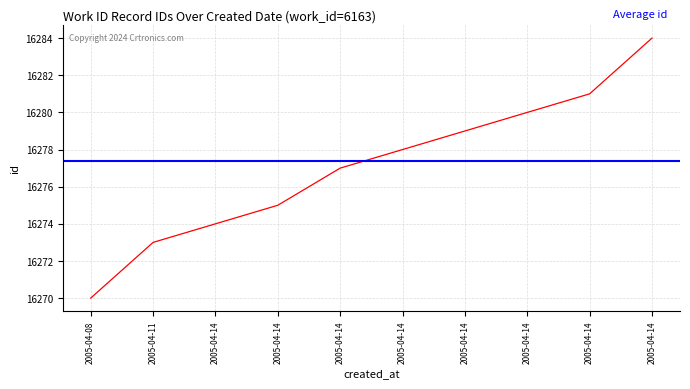

How many data points does each series have?

10